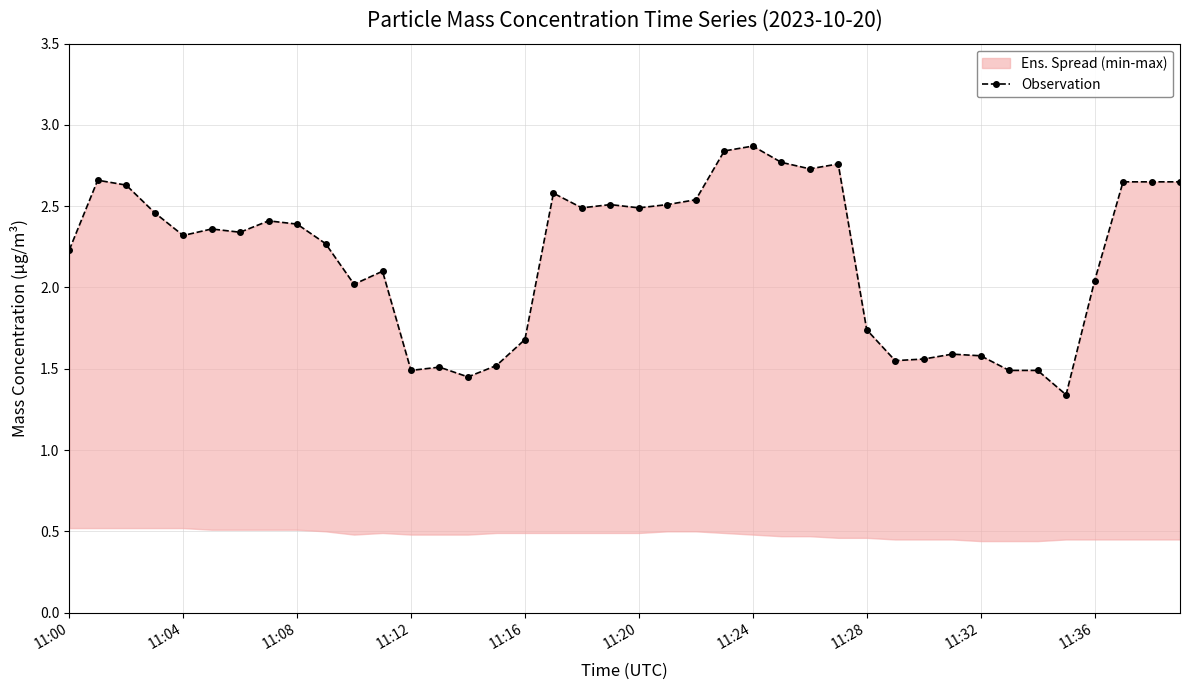

What is the label of the 4th point from the right?

11:36